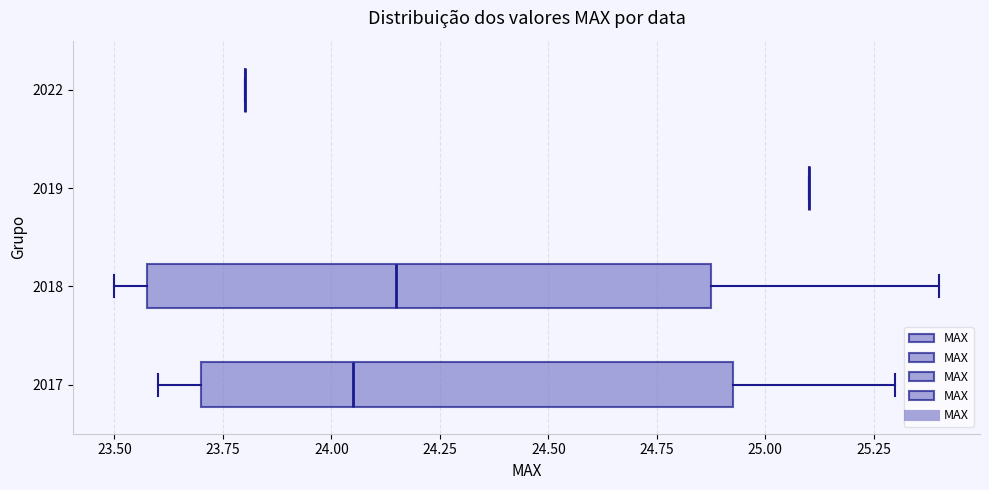

Reading bottom to top, transcribe this box plot: for each box, give where its median line is, the range the box spans, and where its two whiskers end, as read against the x-axis. The values are not printed on the chart, so give them approximately, as read against the axis.

2017: median 24.05, box 23.70 to 24.95, whiskers 23.60 to 25.30
2018: median 24.15, box 23.60 to 24.90, whiskers 23.50 to 25.40
2019: box collapsed to a line at 25.10, whiskers 25.10 to 25.10
2022: box collapsed to a line at 23.80, whiskers 23.80 to 23.80